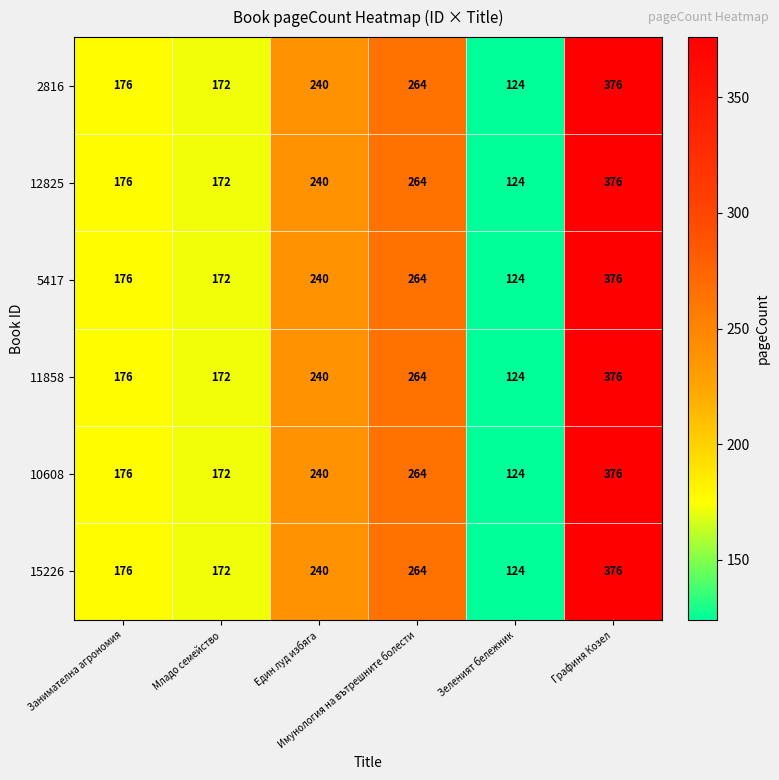

What is the lowest value of the 11858 series?

124